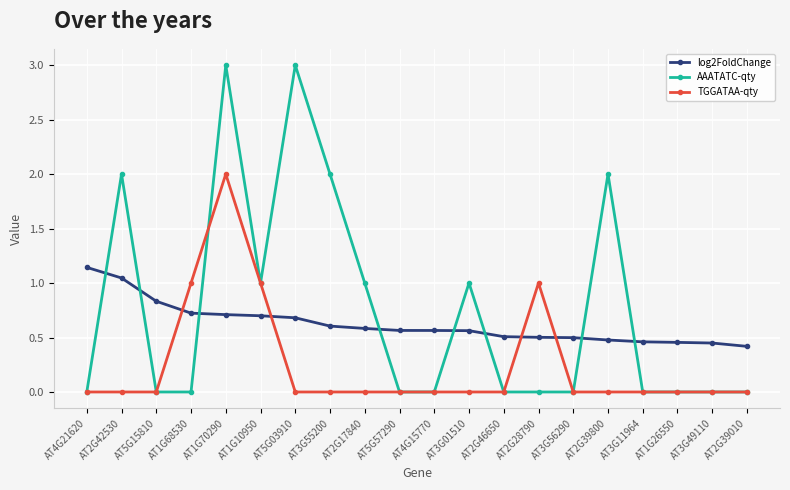

What is the maximum value for TGGATAA-qty?

2.0